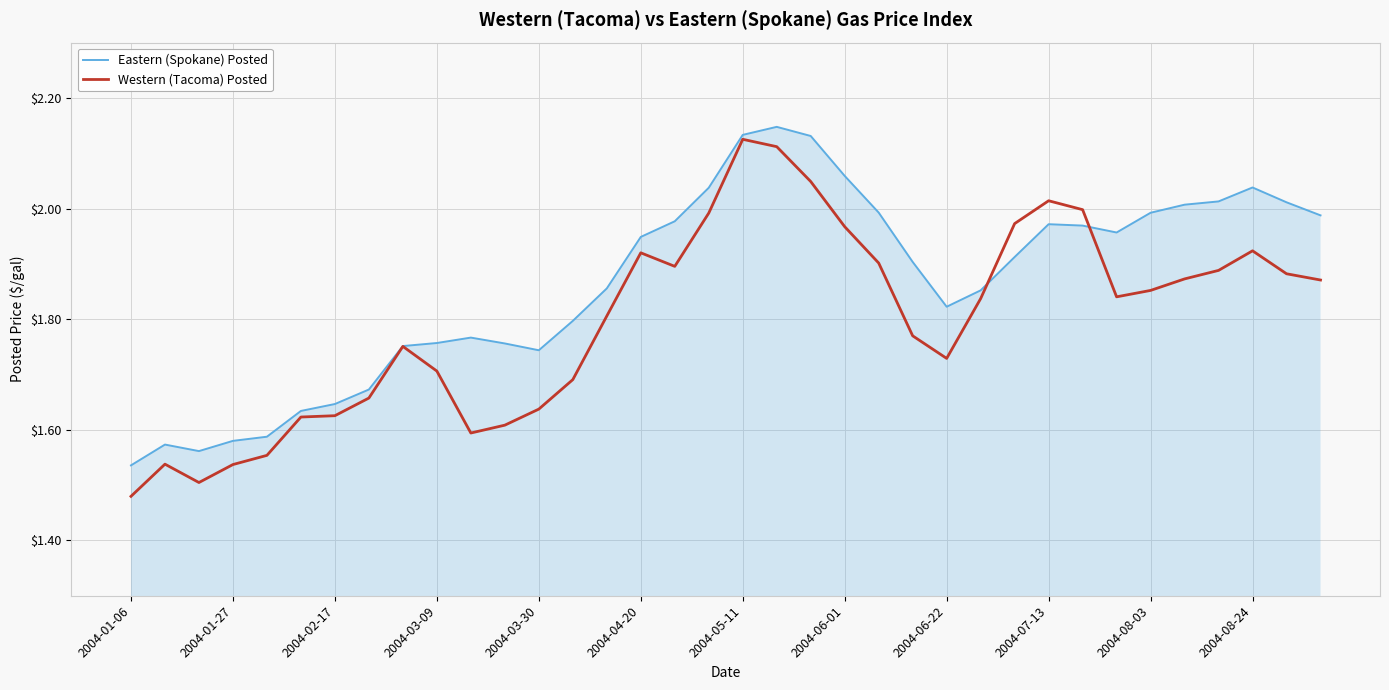

Which series has the largest range (max minus min)?

Western (Tacoma) Posted